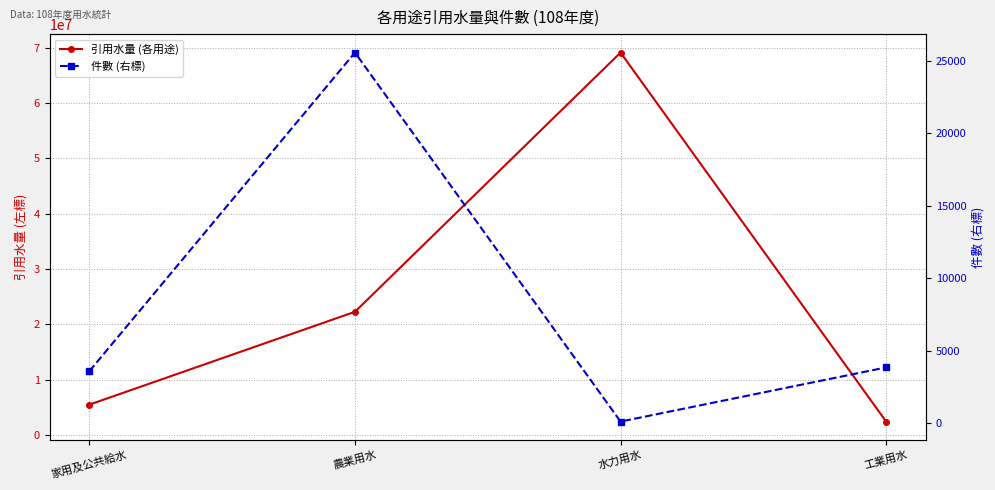

True or false: 引用水量 (各用途) and 件數 (右標) intersect in this chart.

False